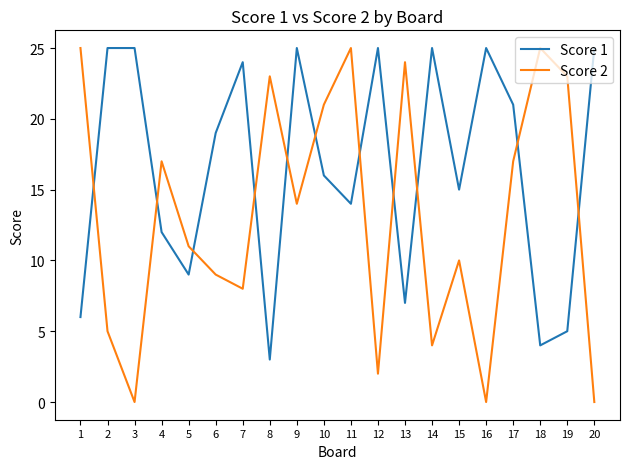

The value of Score 1 at 8 is 4. True or false?

False